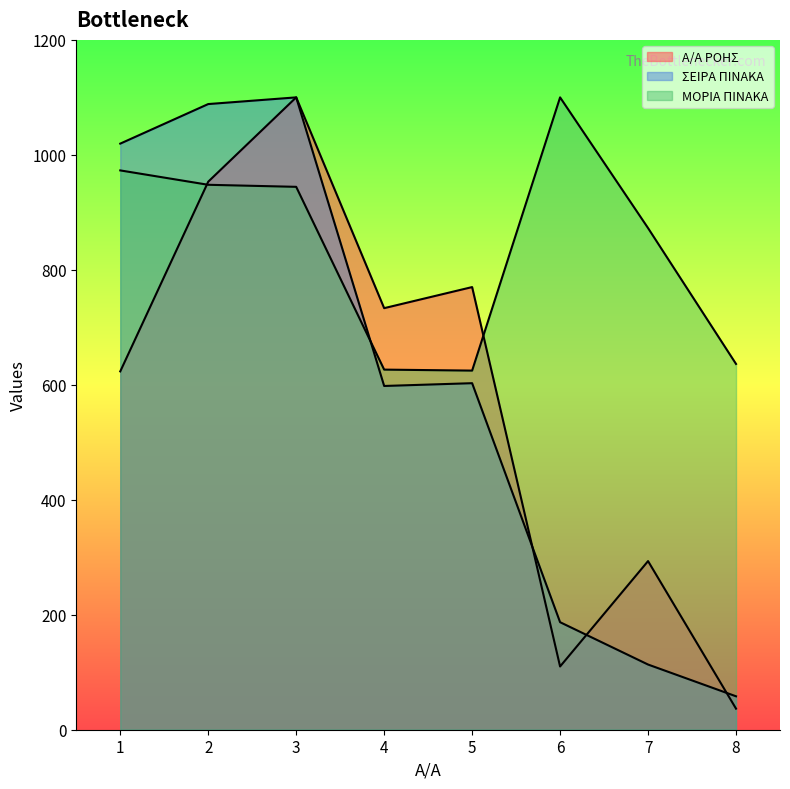

List the series in order of their peak value, highest first.

Α/Α ΡΟΗΣ, ΣΕΙΡΑ ΠΙΝΑΚΑ, ΜΟΡΙΑ ΠΙΝΑΚΑ